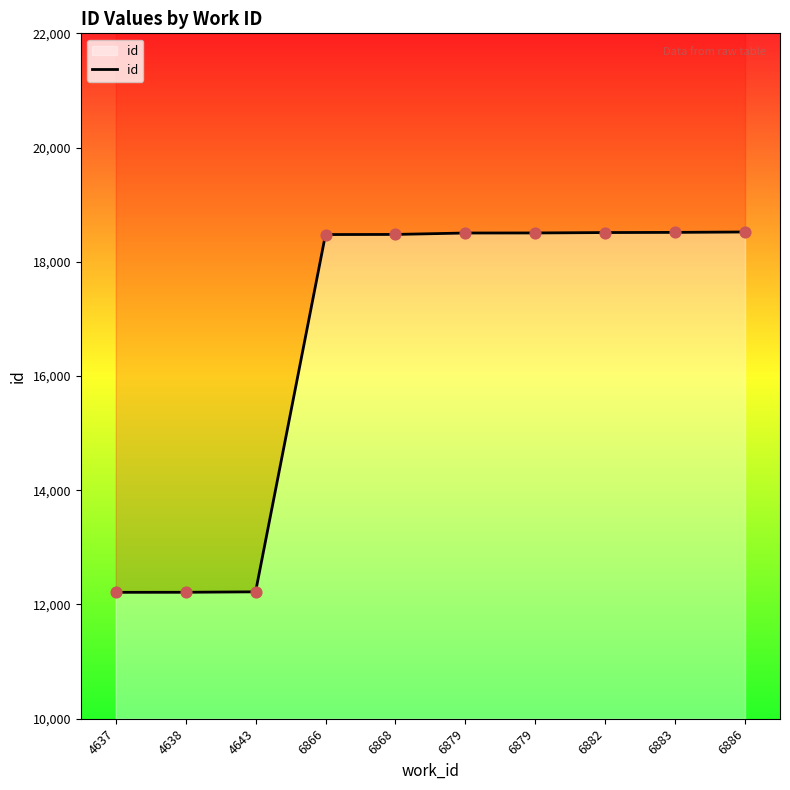

What is the change in value from 6879 to 6883?

+10